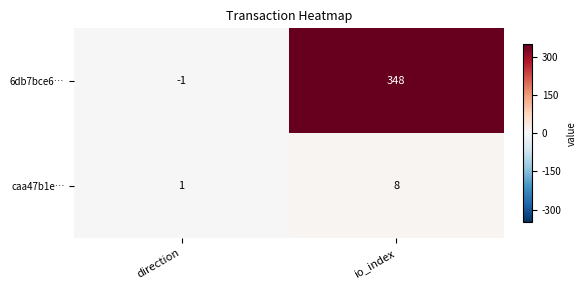

What is the average value of the 6db7bce6… series?

174